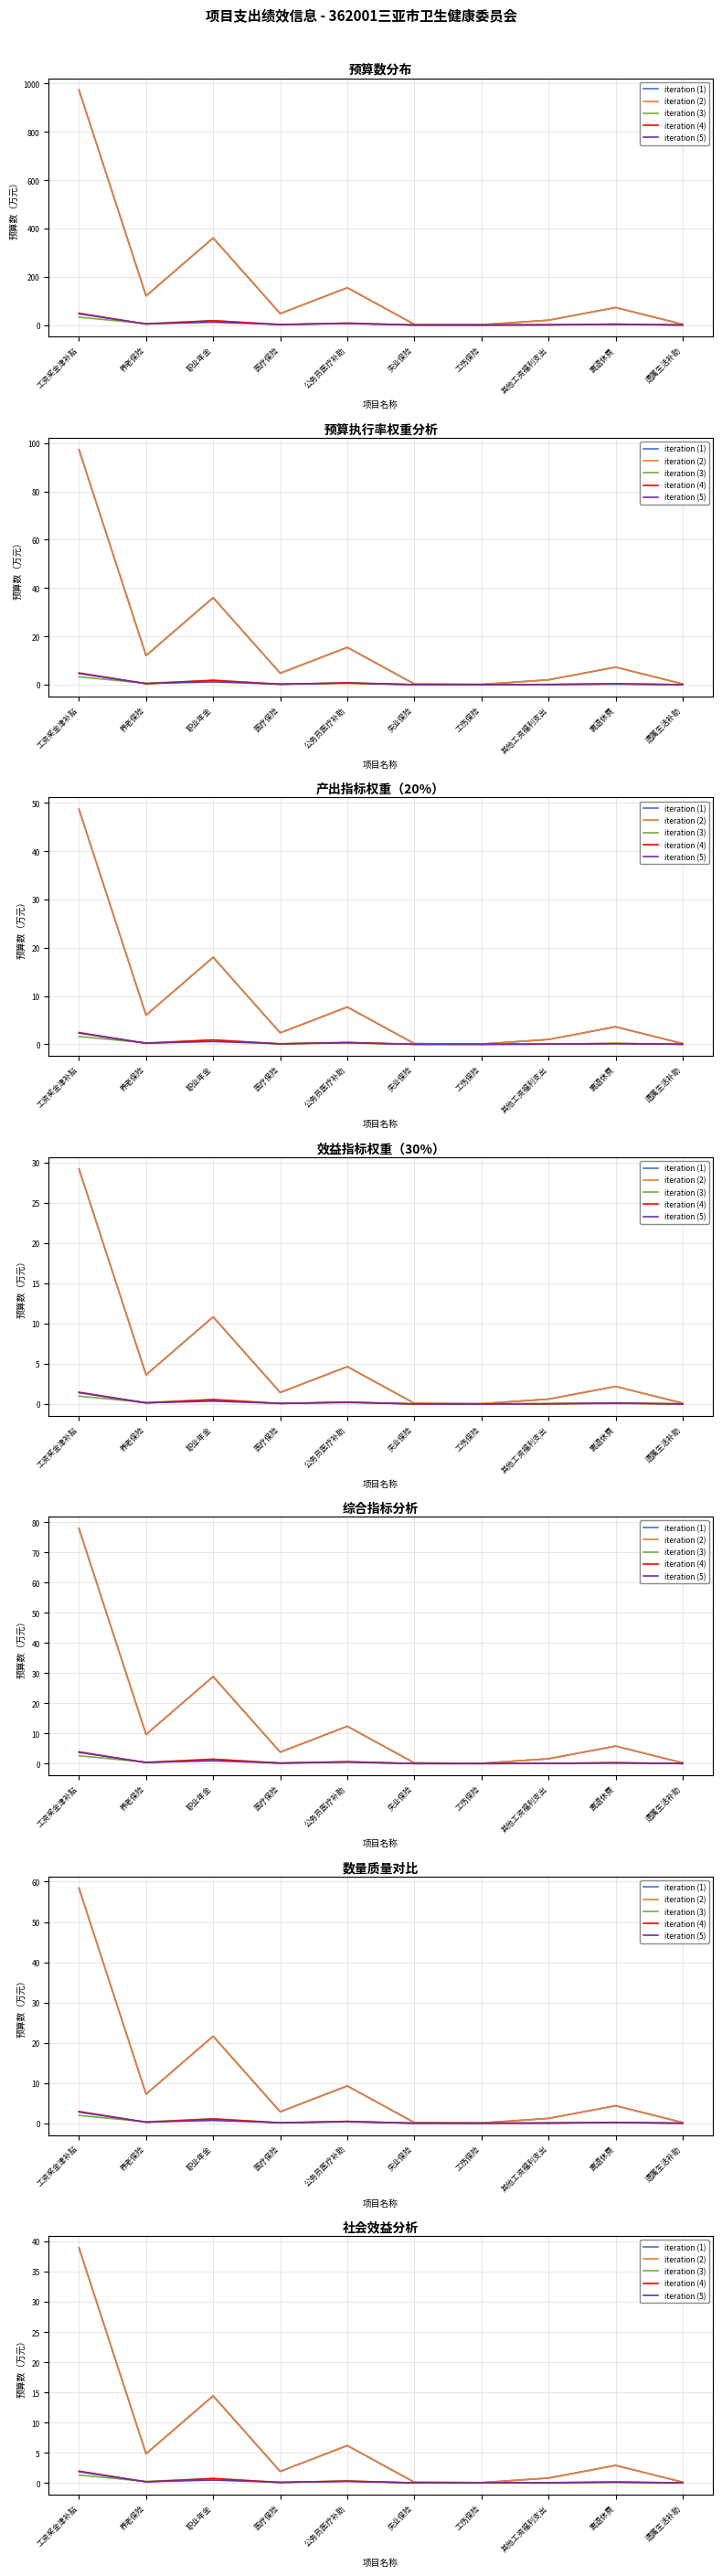

At 离退休费, list the series in order from largest to smallest.

iteration (1), iteration (2), iteration (3), iteration (4), iteration (5)